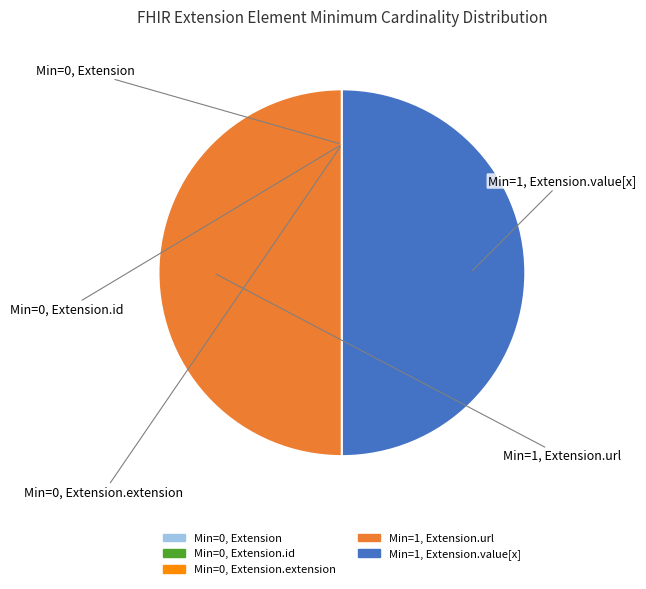

How many segments does this pie chart have?

5